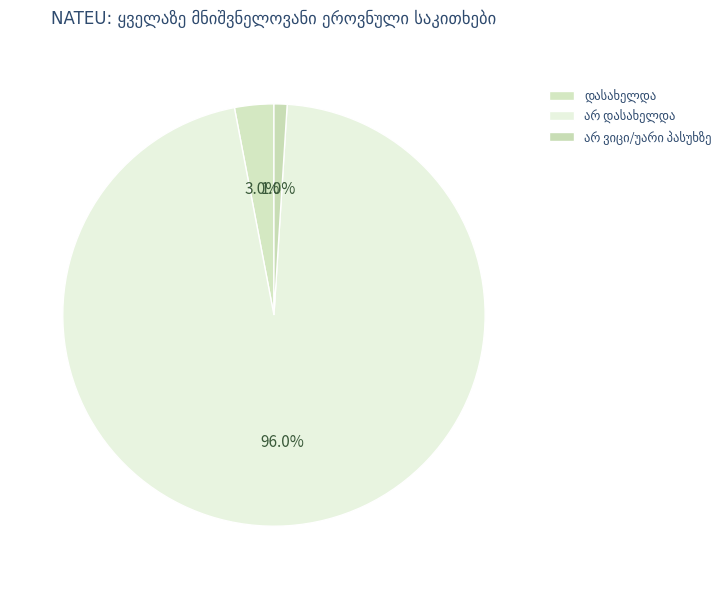

To the nearest percent, what portion does არ დასახელდა represent?

96%